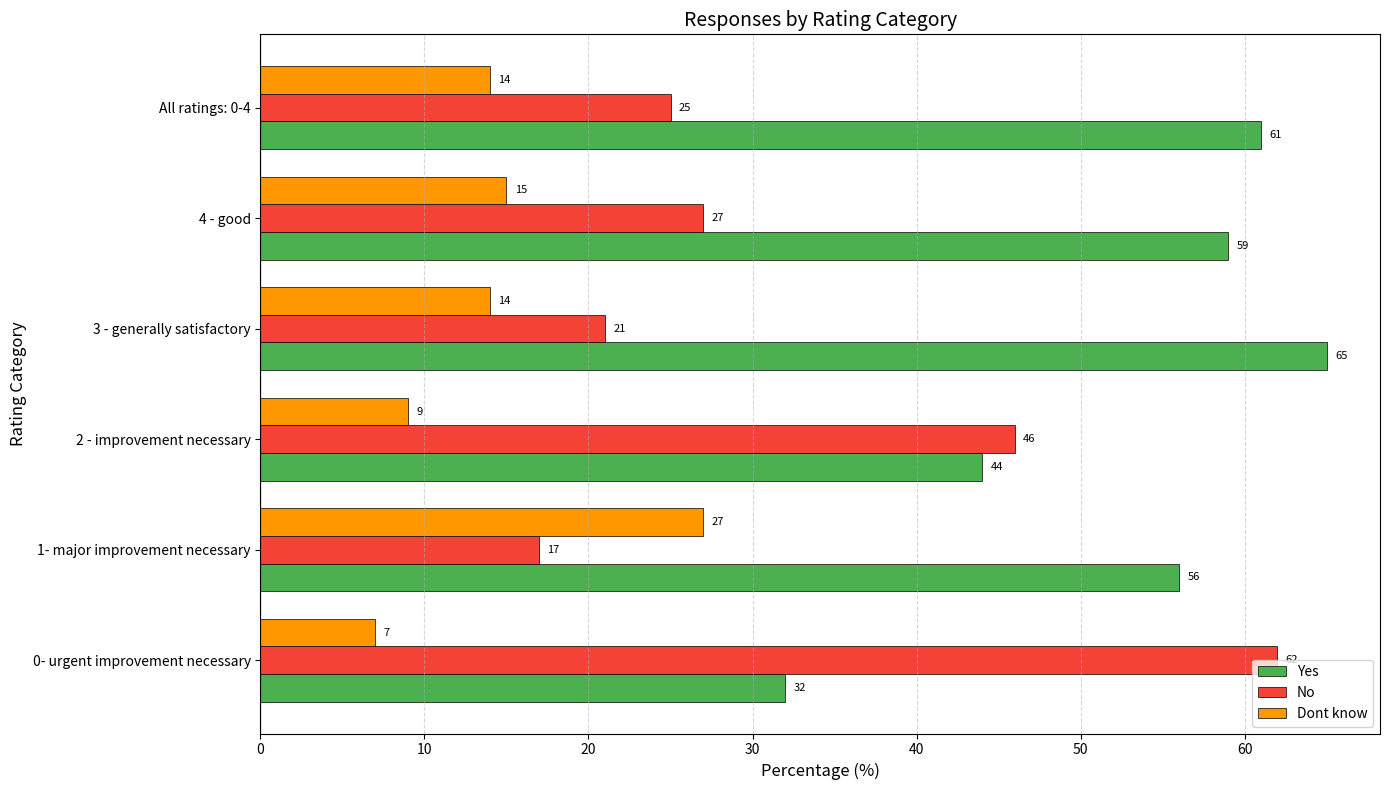

What is the minimum value shown in the chart?

7